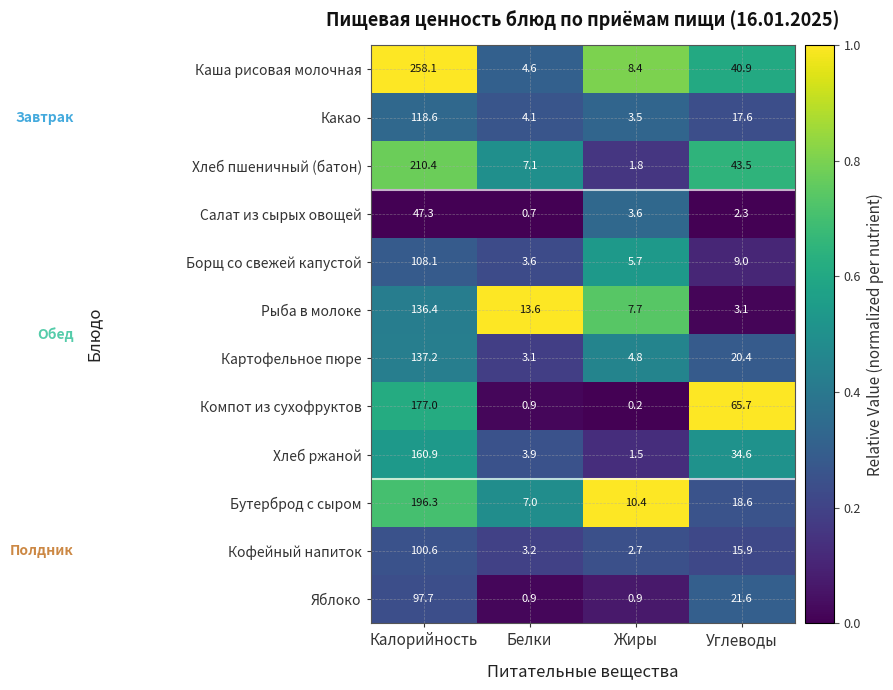

What is the minimum value for Хлеб пшеничный (батон)?

1.8